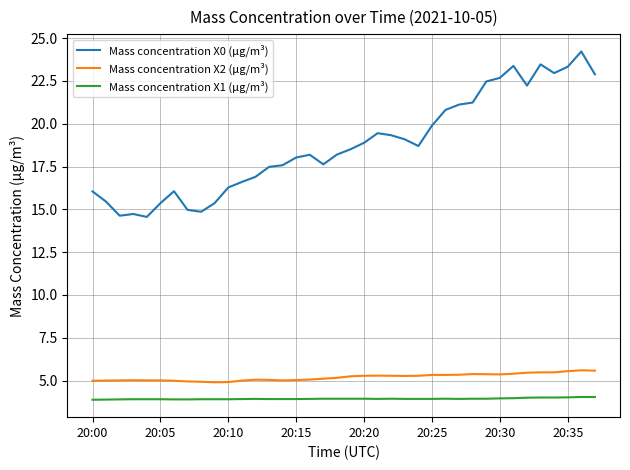

Does the chart display data point markers on the line(s)?

No